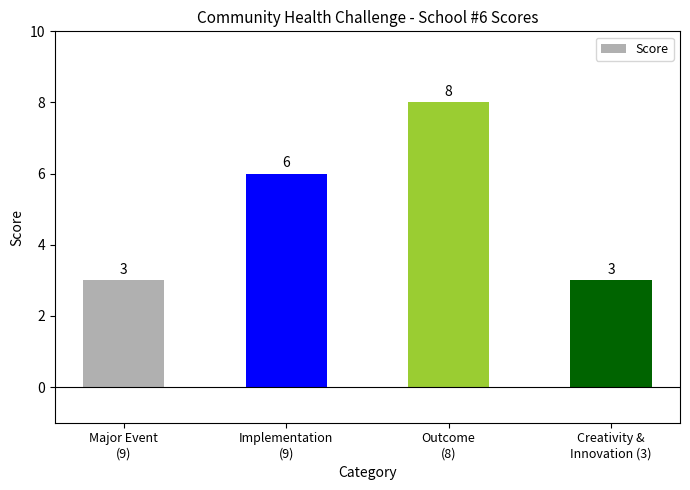

How many values are between 3 and 8?

4